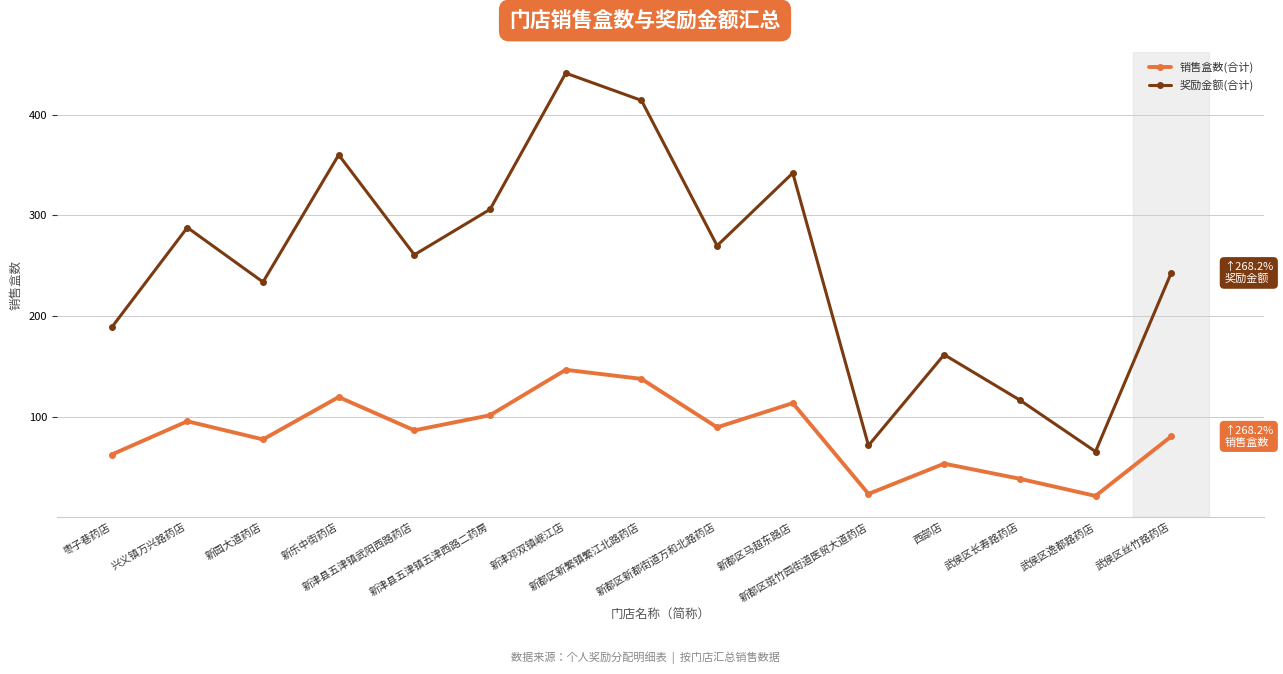

What is the sum of the 销售盒数(合计) values at 武侯区长寿路药店 and 新都区新都街道万和北路药店?

129